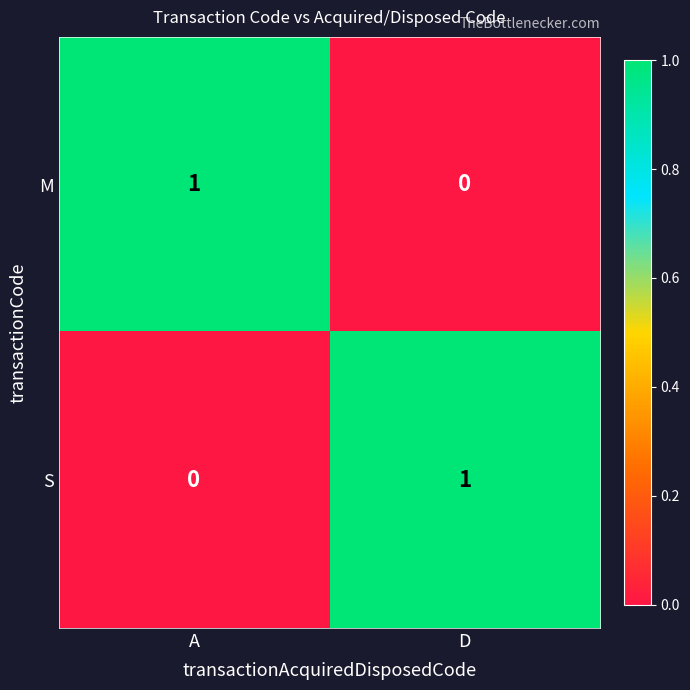

How many distinct data groups are displayed?

2